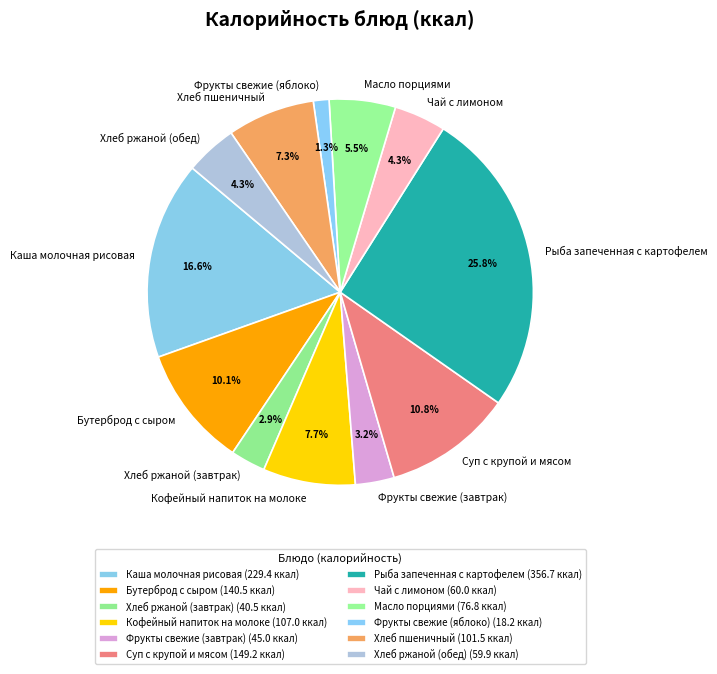

True or false: Бутерброд с сыром accounts for 10% of the total.

True